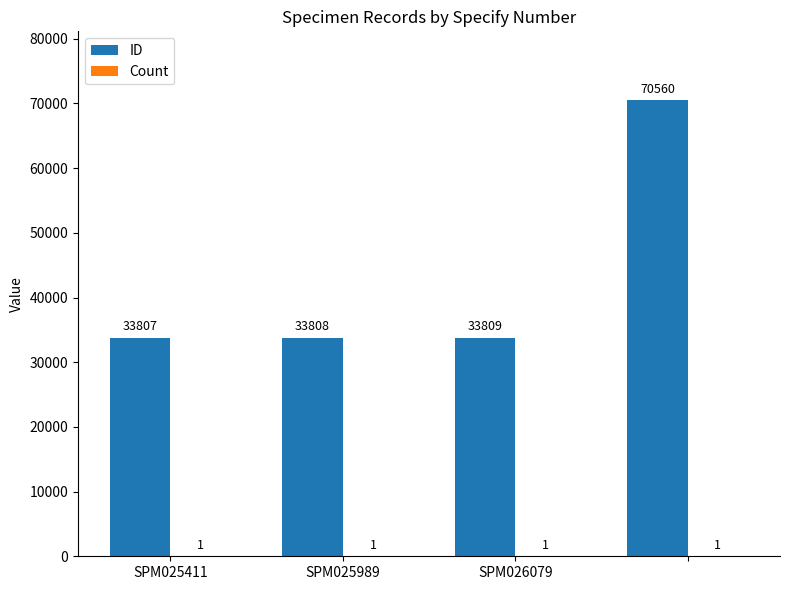

What is the maximum value shown in the chart?

70560